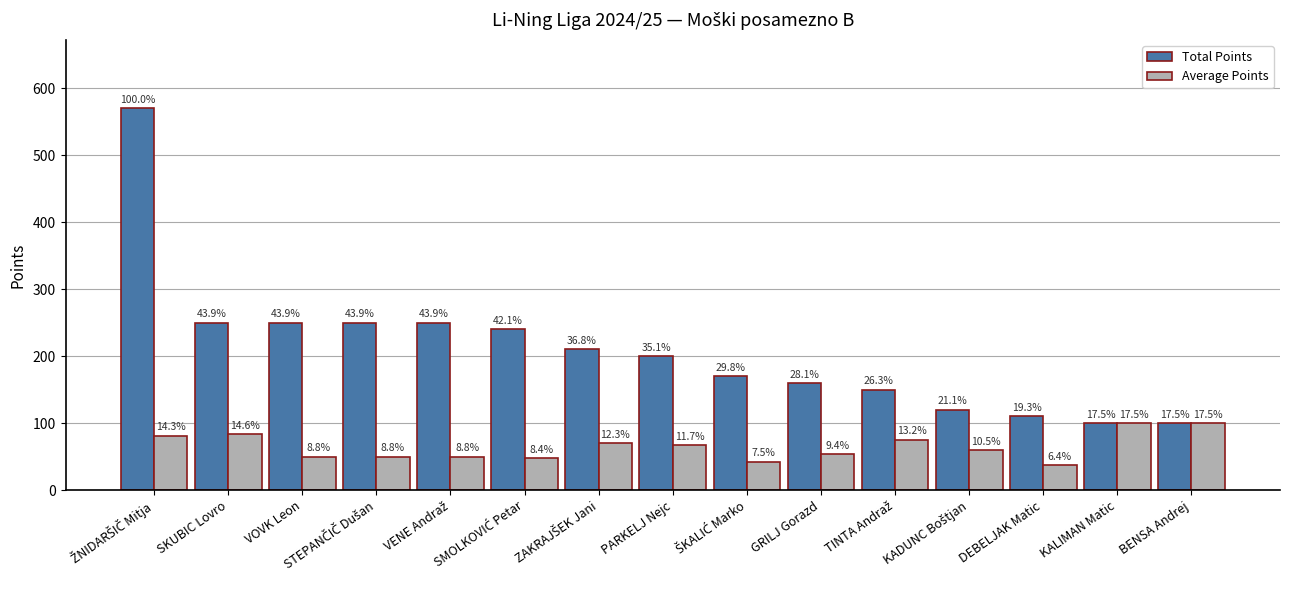

At how many categories does at least one series exceed 109?

13